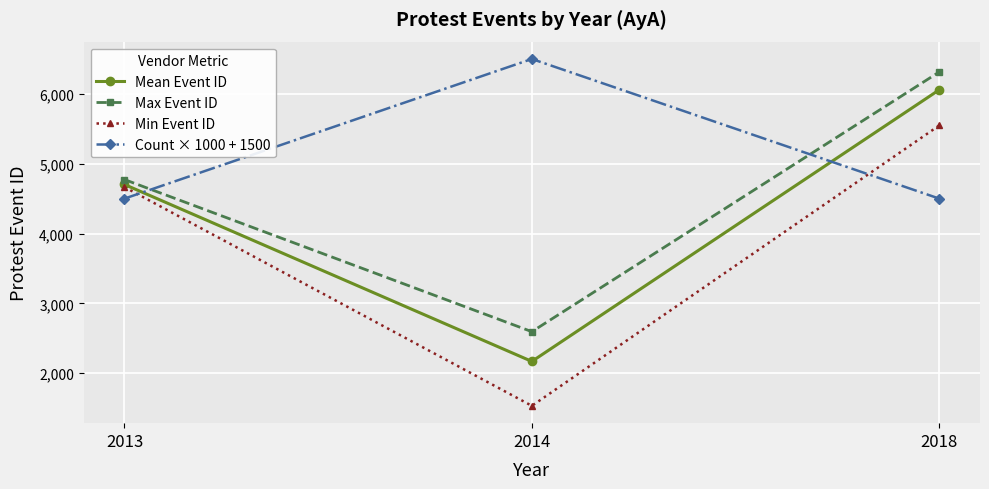

True or false: Mean Event ID has a value of 613.4 at 2014.

False